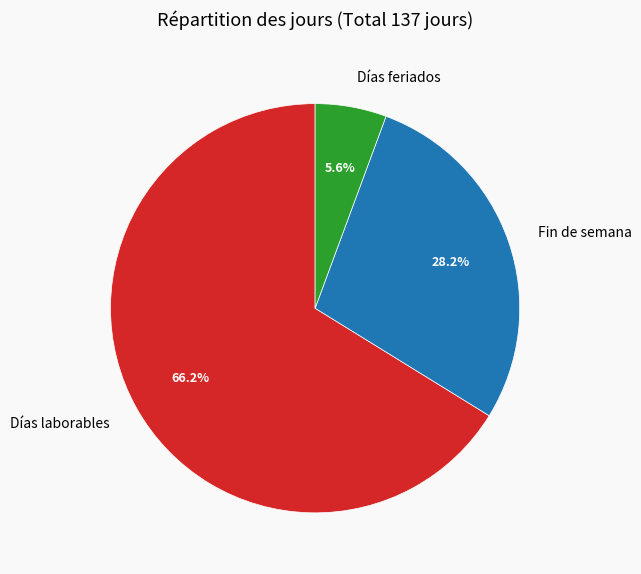

Does any single category account for the majority?

Yes